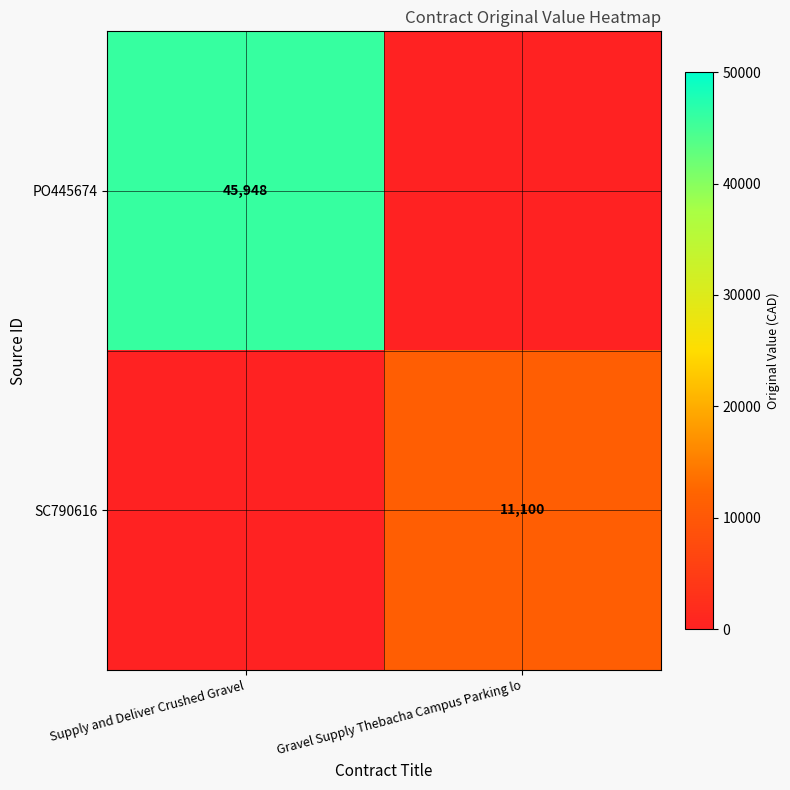

Is the value of PO445674 at Supply and Deliver Crushed Gravel greater than the value of SC790616 at Gravel Supply Thebacha Campus Parking lo?

Yes